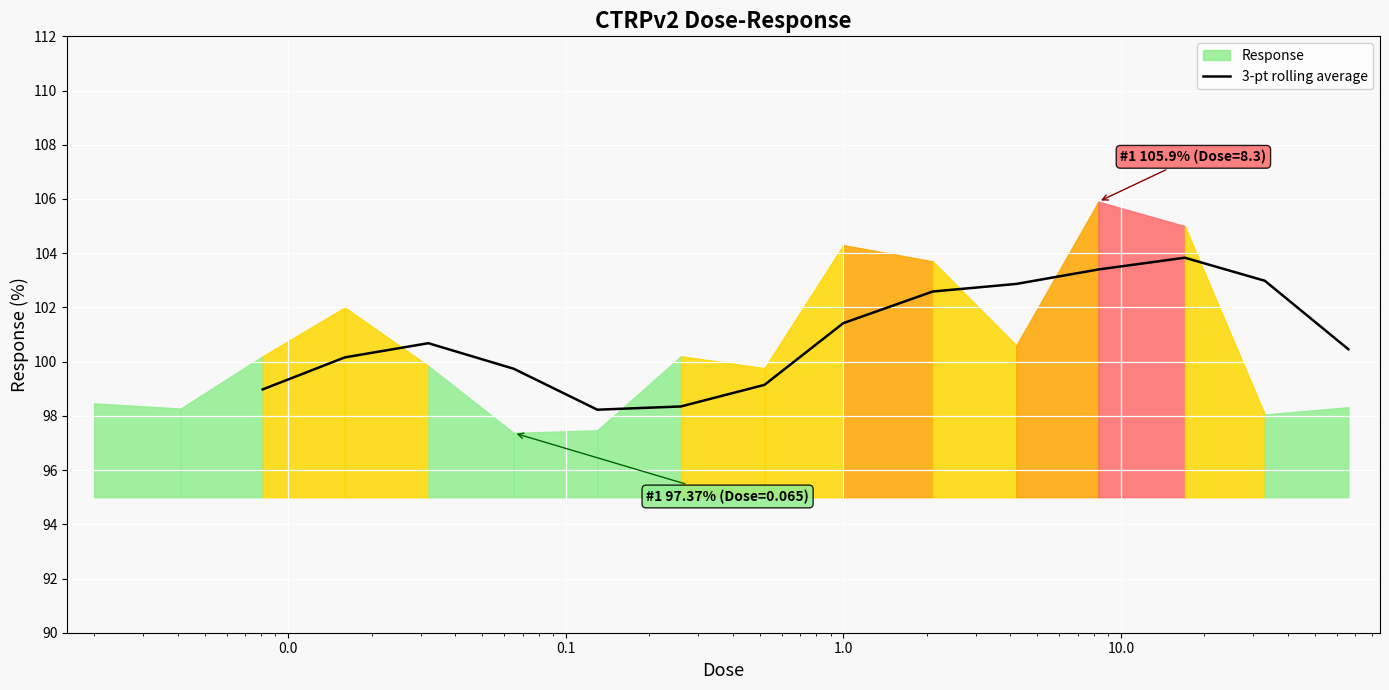

What is the maximum value for 3-pt rolling average?

103.8